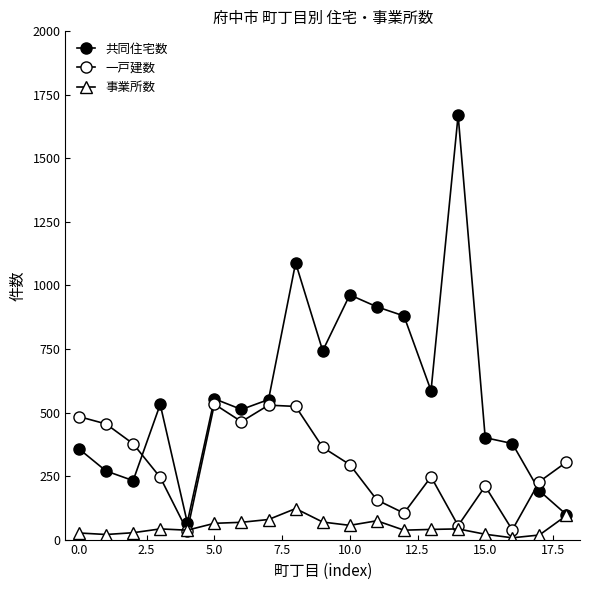

What is the average value of the 事業所数 series?

50